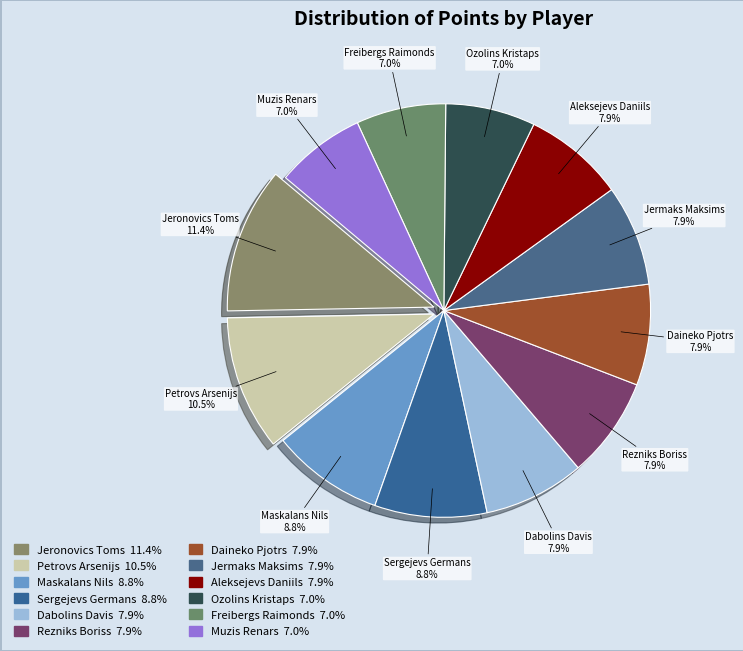

Rank the categories by value from highest to lowest.

Jeronovics Toms, Petrovs Arsenijs, Maskalans Nils, Sergejevs Germans, Dabolins Davis, Rezniks Boriss, Daineko Pjotrs, Jermaks Maksims, Aleksejevs Daniils, Ozolins Kristaps, Freibergs Raimonds, Muzis Renars